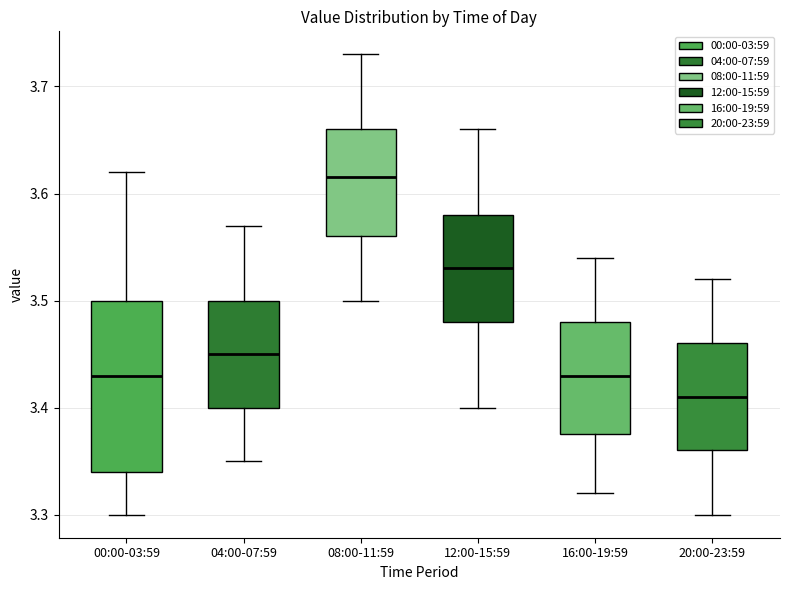

Where is the lower edge of the box for 12:00-15:59 on the y-axis? The values are not printed on the chart, so give them approximately, as read against the axis.

3.48